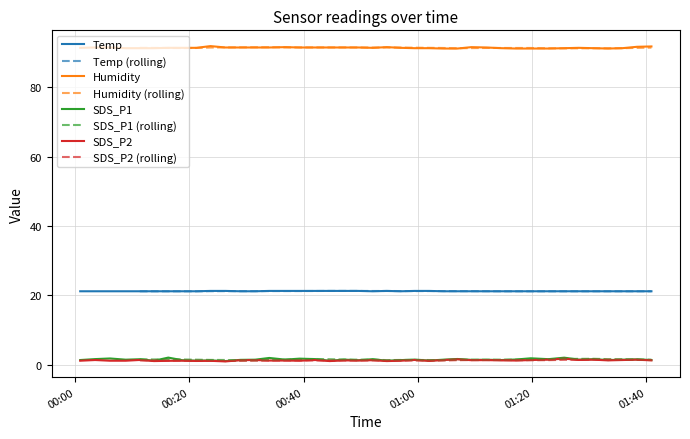

Where is Temp nearest to the value 21?

2022/06/05 00:00:54